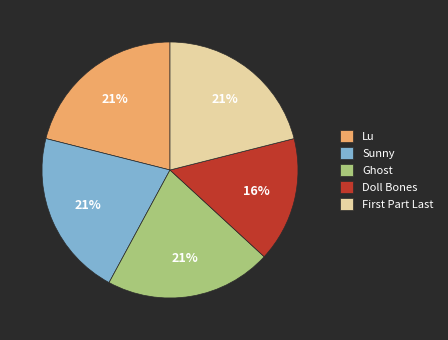

To the nearest percent, what is the average slice percentage?

20%